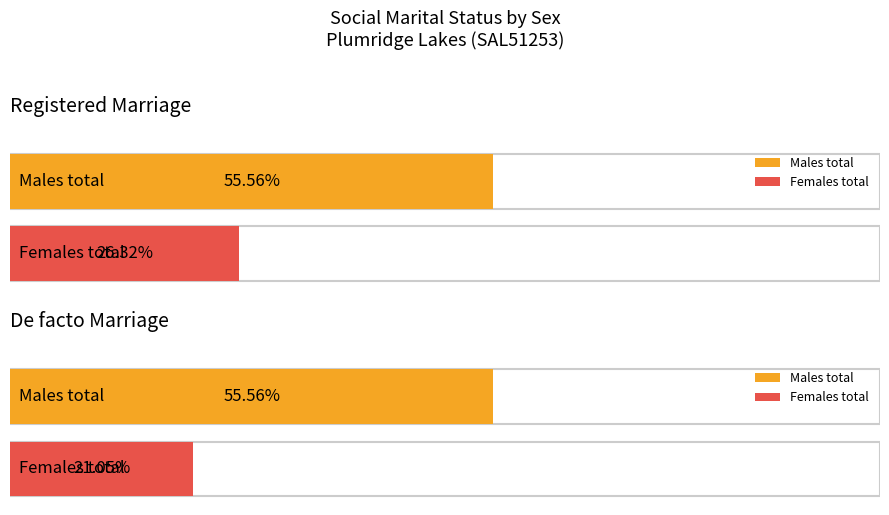

The Not married series shows 10 at Females - De facto. True or false?

False